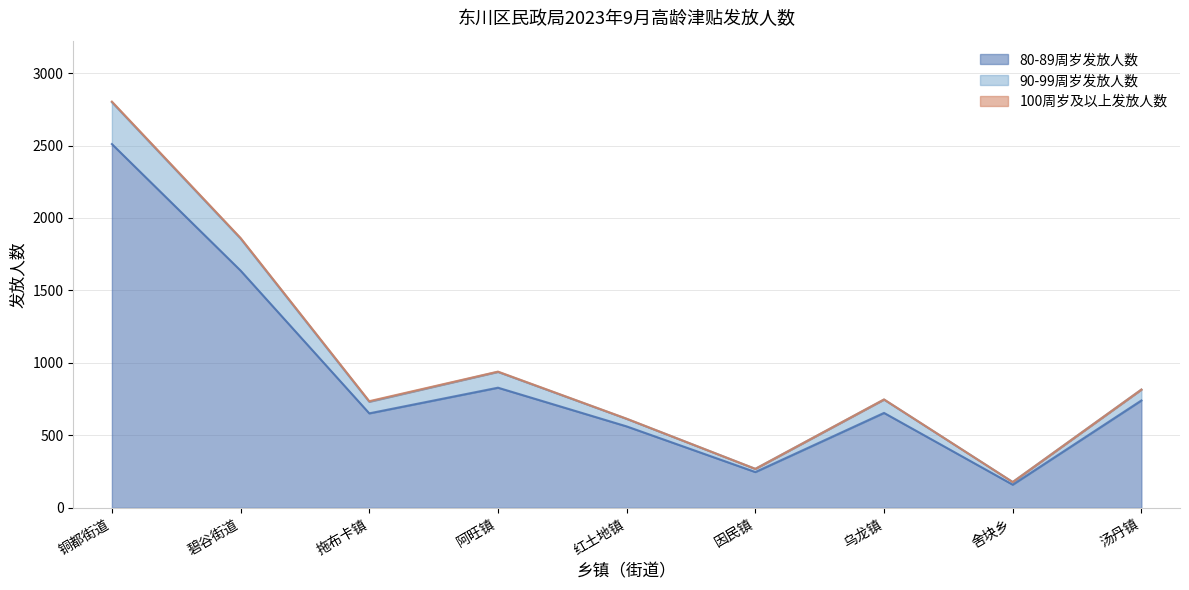

At which category is the sum across all series the highest?

铜都街道